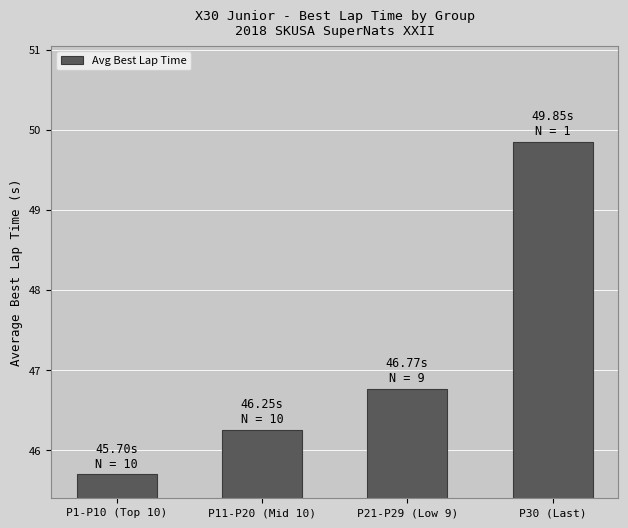

What is the label of the 1st bar from the left?

P1-P10 (Top 10)